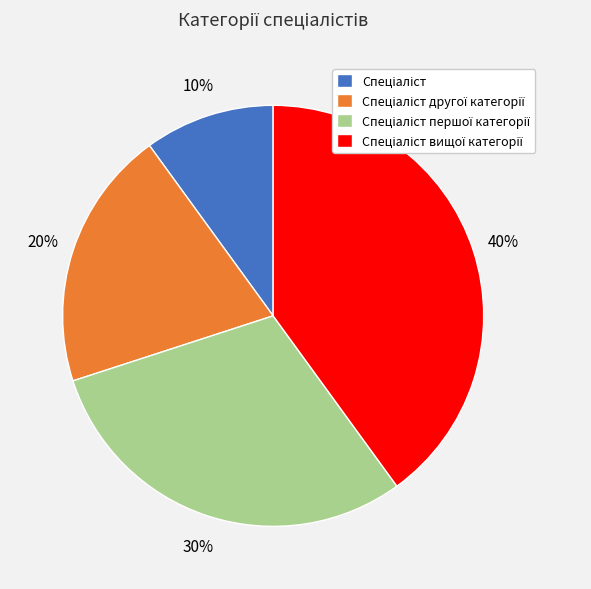

Does any single category account for the majority?

No